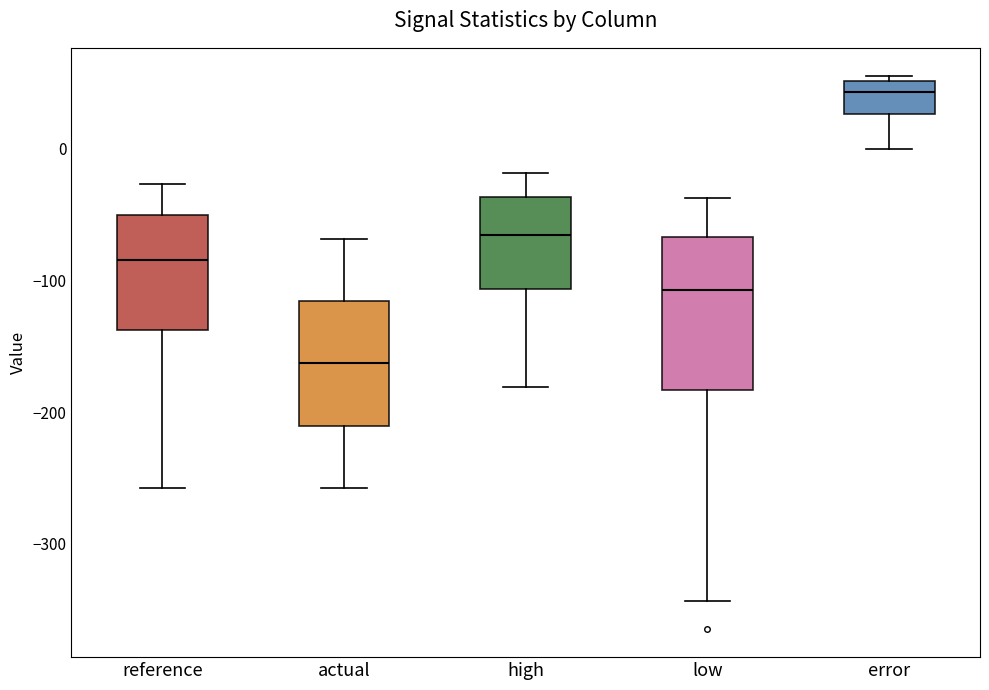

Which box has the highest median line?

error